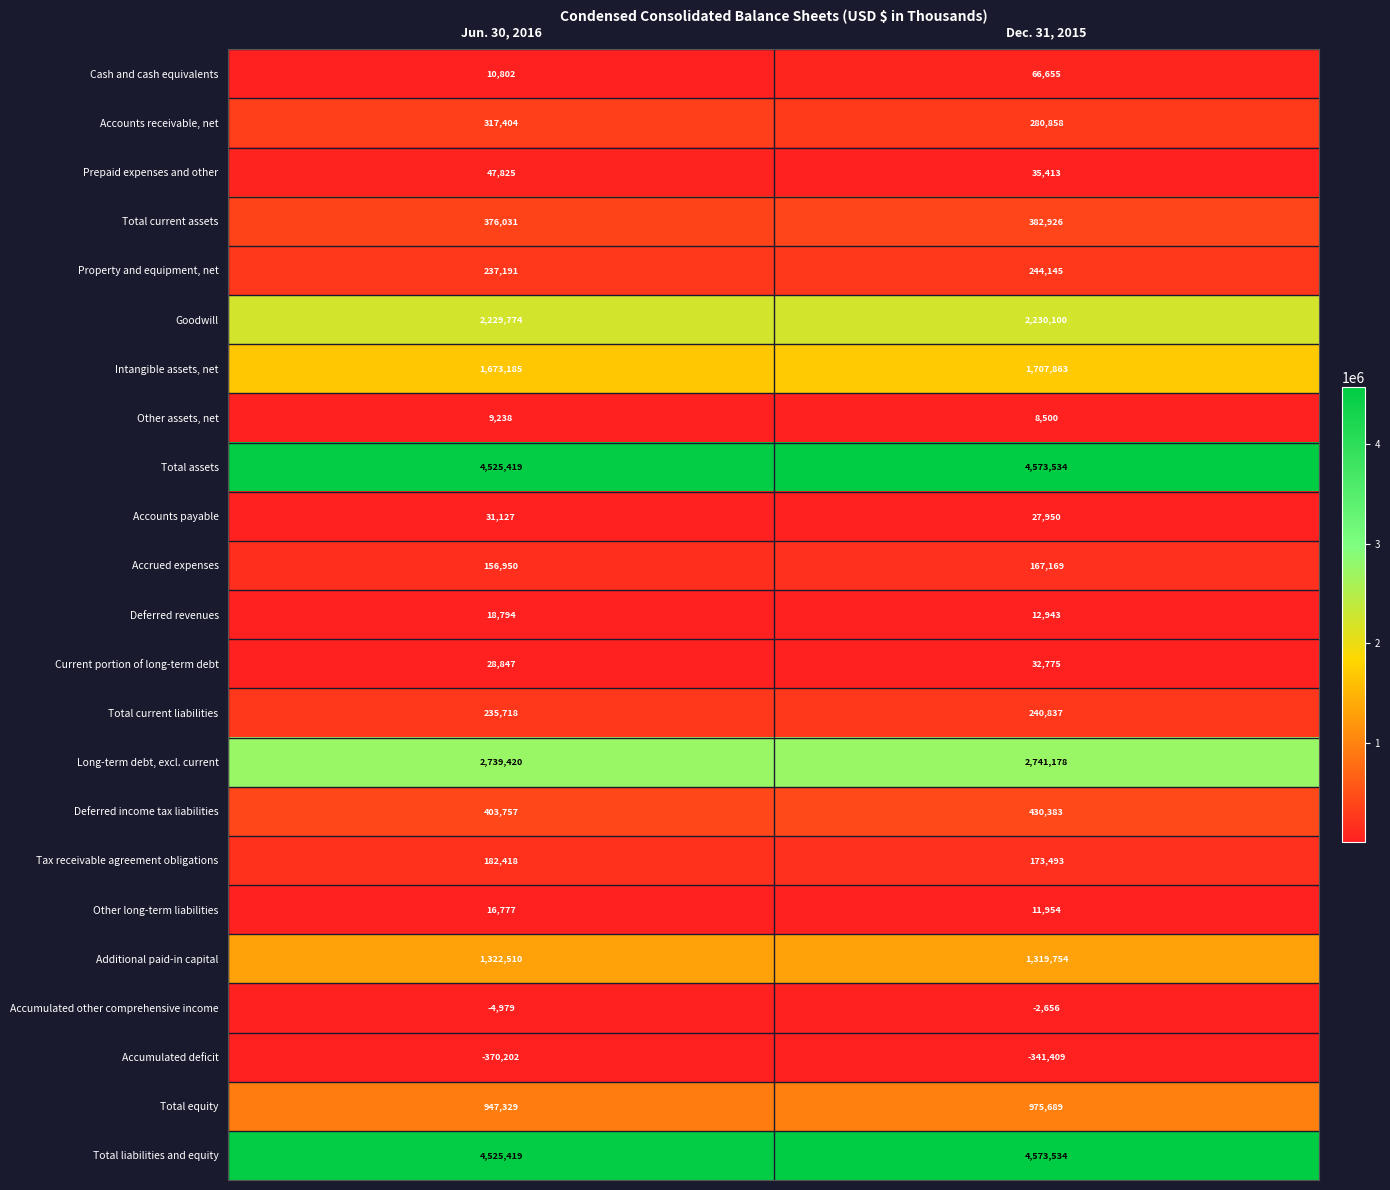

What value does the Total equity series have at Jun. 30, 2016?

947329